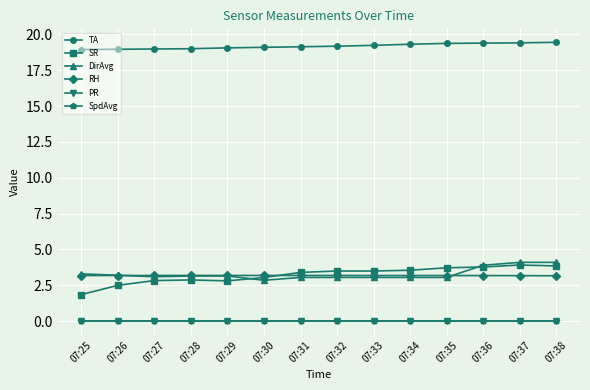

Count the number of data series in this chart.

6